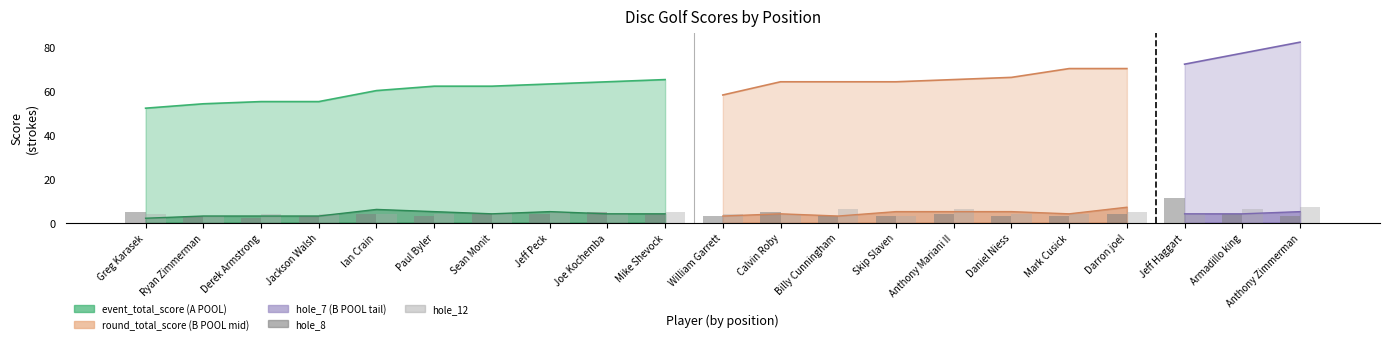

Is the value of event_total_score at 9 greater than the value of hole_7 at 1?

Yes